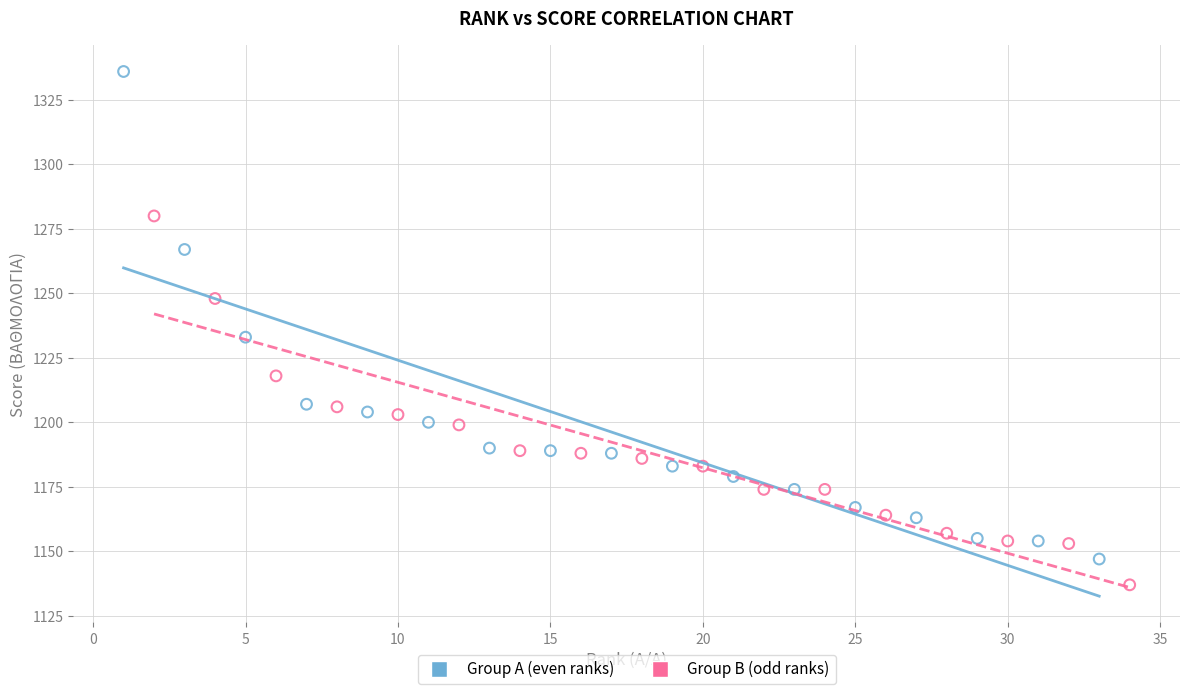

Which series reaches the maximum Y coordinate?

Group A (even ranks)